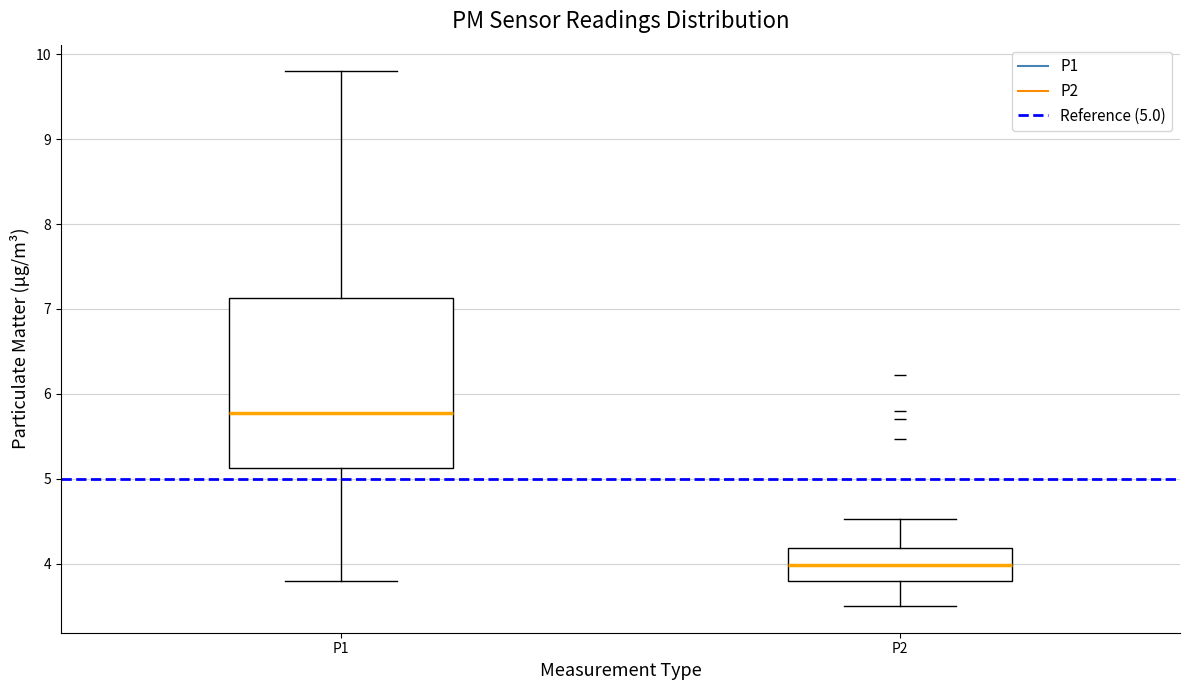

Reading left to right, transcribe this box plot: for each box, give where its median line is, the range the box spans, and where its two whiskers end, as read against the y-axis. The values are not printed on the chart, so give them approximately, as read against the axis.

P1: median 5.8, box 5.1 to 7.1, whiskers 3.8 to 9.8
P2: median 4.0, box 3.8 to 4.2, whiskers 3.5 to 4.5